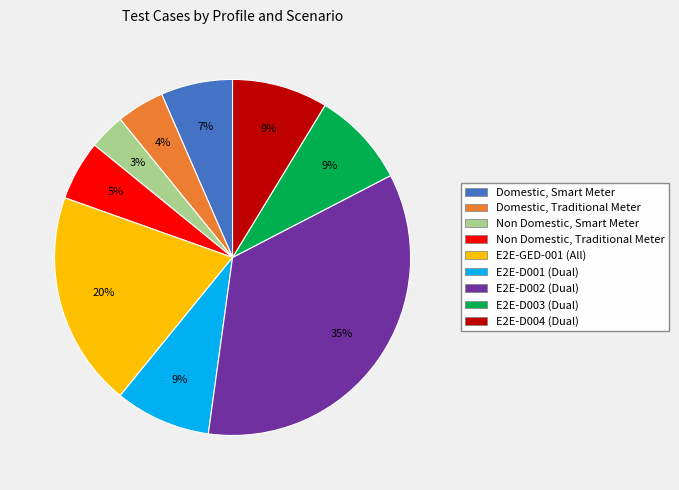

Count the number of slices in the pie.

9